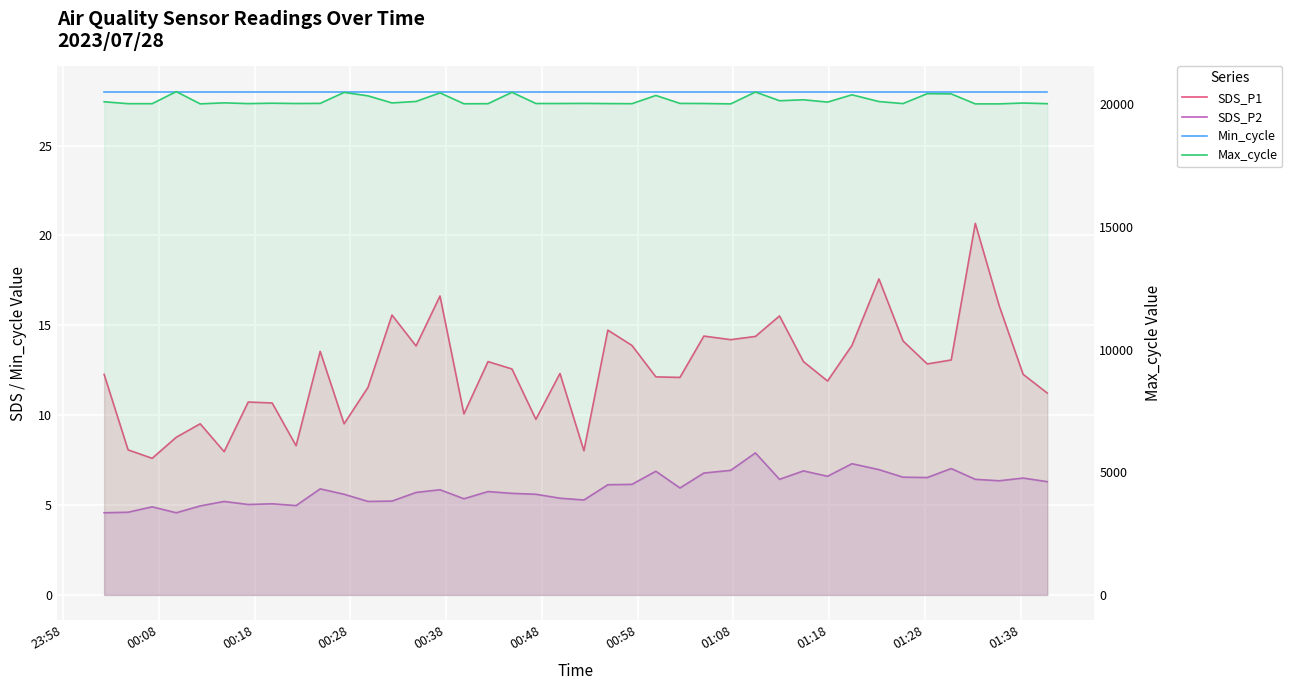

True or false: SDS_P1 and Max_cycle cross at least once.

False